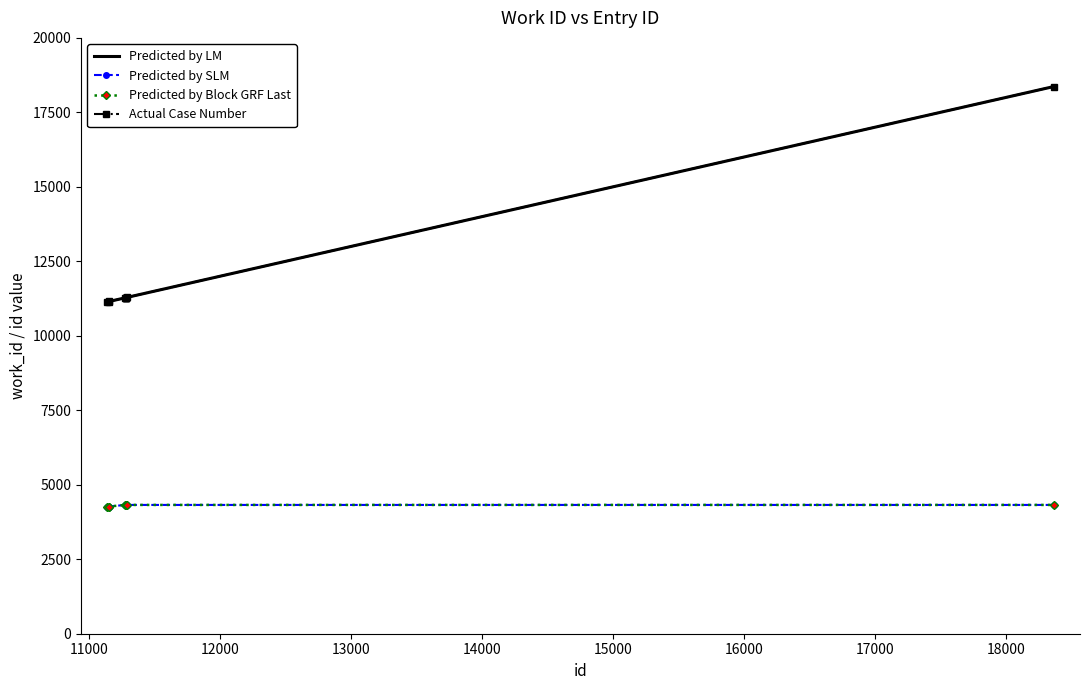

What is the value of the Actual Case Number point at the 9th from the left?

11287